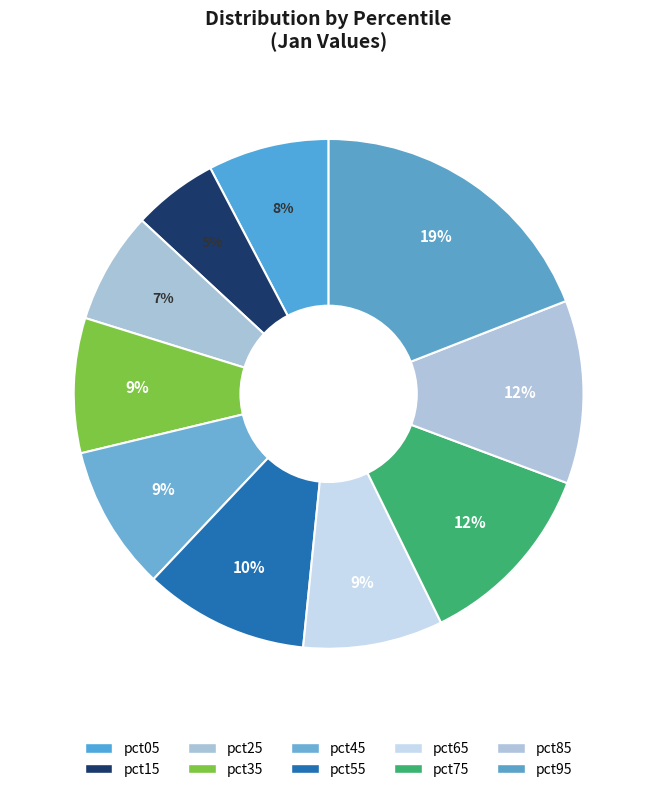

Count the number of slices in the pie.

10